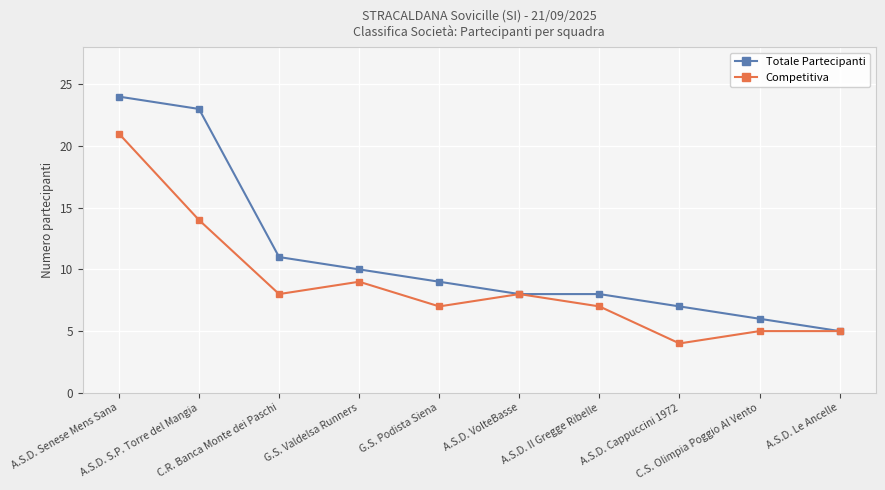

What is the total value across all series at G.S. Valdelsa Runners?

19